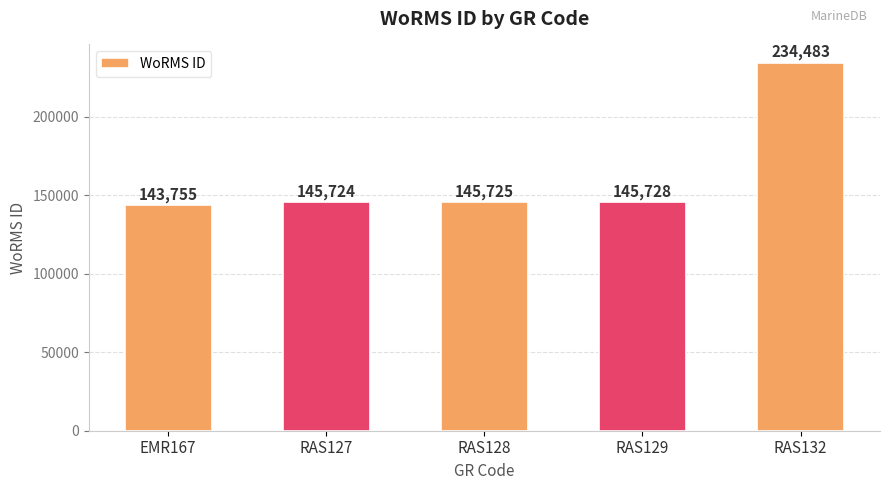

Where is the data nearest to the value 189119?

RAS129